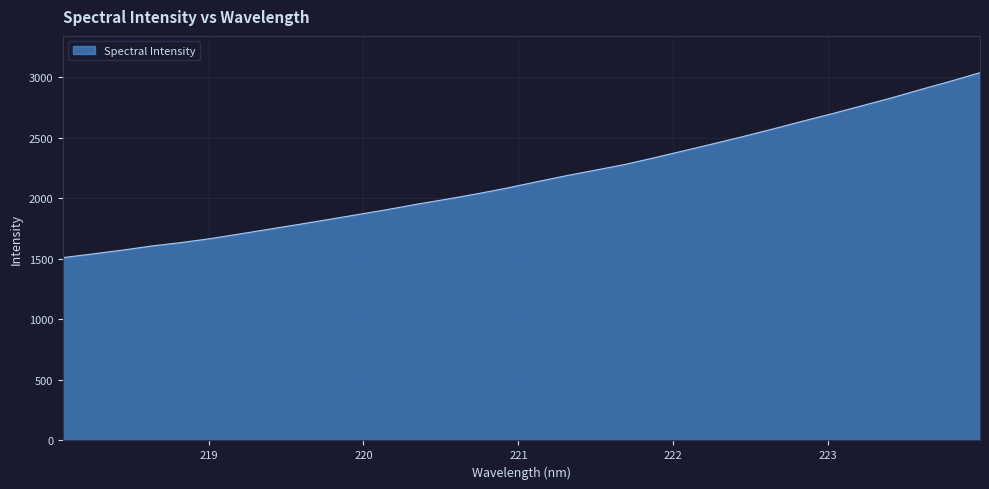

What is the greatest value displayed?

3037.0